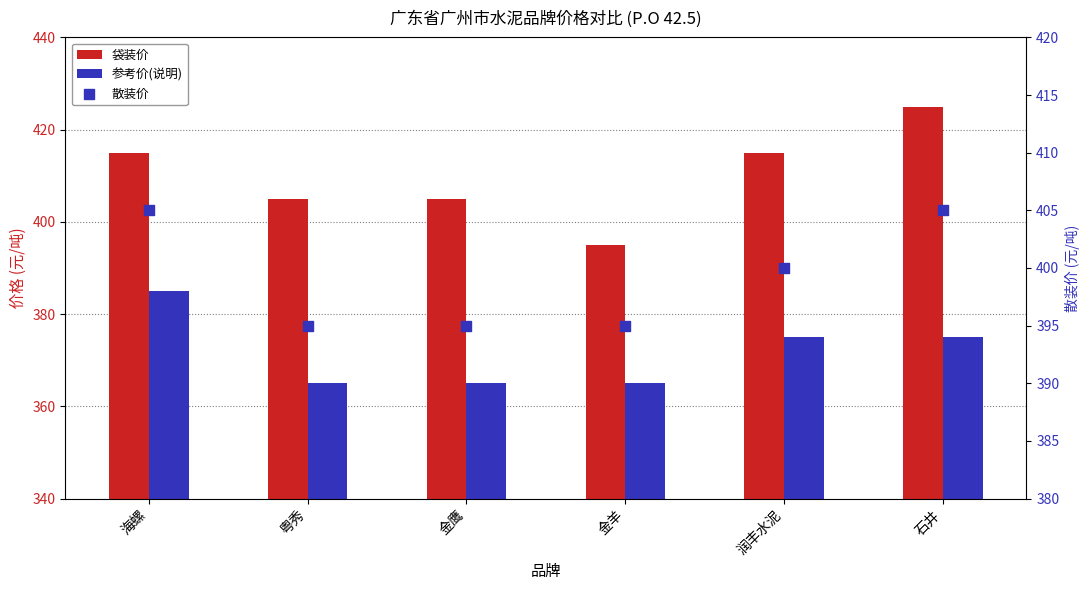

Which series reaches the minimum Y coordinate?

参考价(说明)